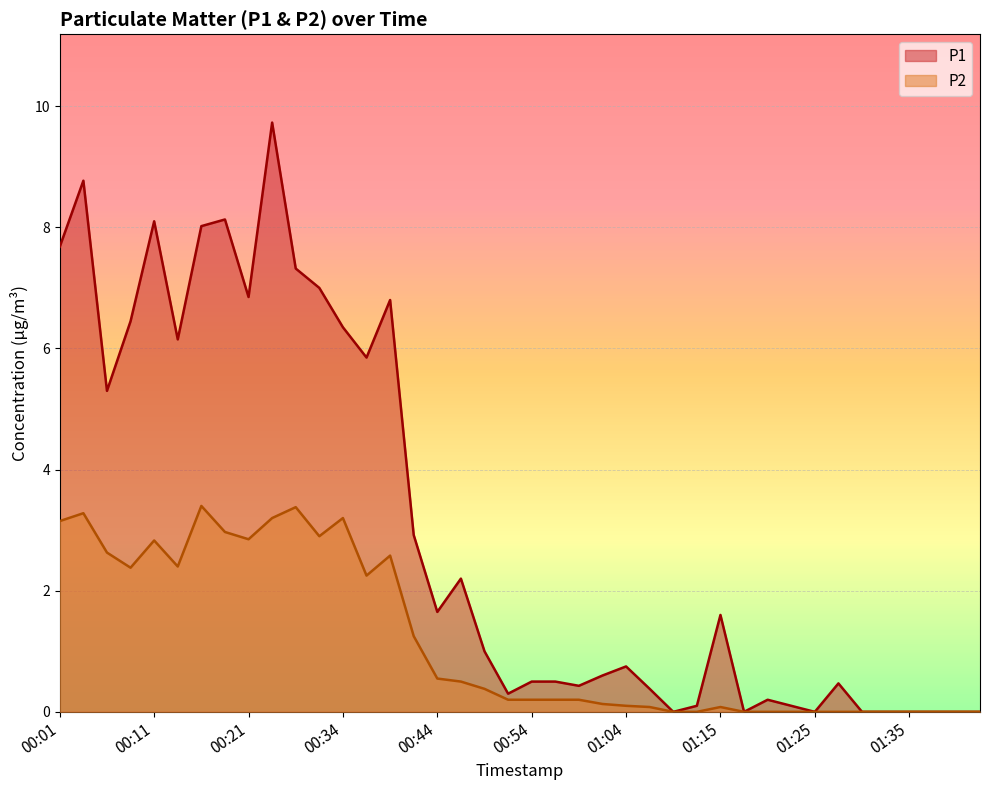

Does the chart display data point markers on the line(s)?

No